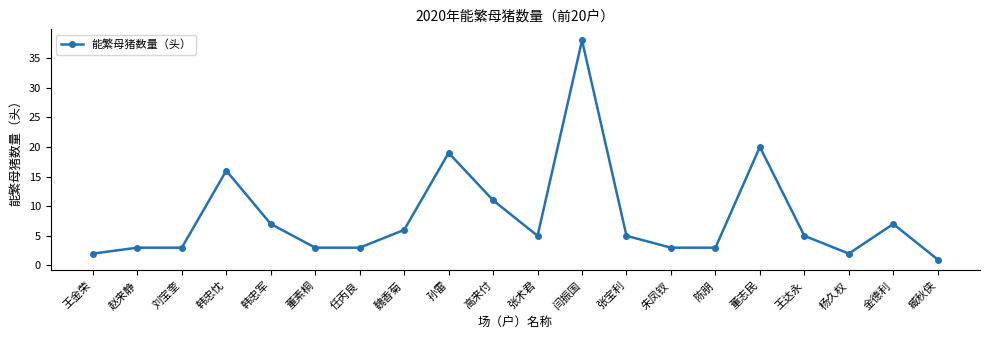

Where does the data first go above 5?

韩忠忱